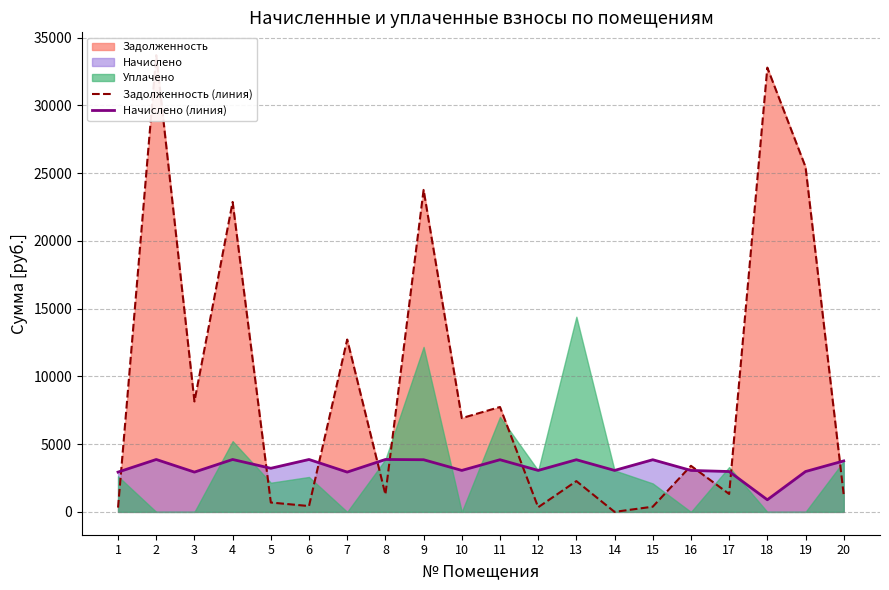

Reading left to right, what are all the values shown in this chart?

Задолженность (линия): 317.0	33703.1	8150.4	22870.6	690.9	429.6	12720.1	1289.0	23759.8	6918.0	7740.7	339.9	2271.2	0.9	382.6	3399.5	1322.8	32785.3	25452.8	1252.4
Начислено (линия): 2936.7	3866.8	2936.7	3866.8	3217.5	3866.8	2936.7	3866.8	3849.3	3059.6	3849.3	3059.6	3849.3	3059.6	3849.3	3059.6	2977.7	893.7	2977.7	3761.6